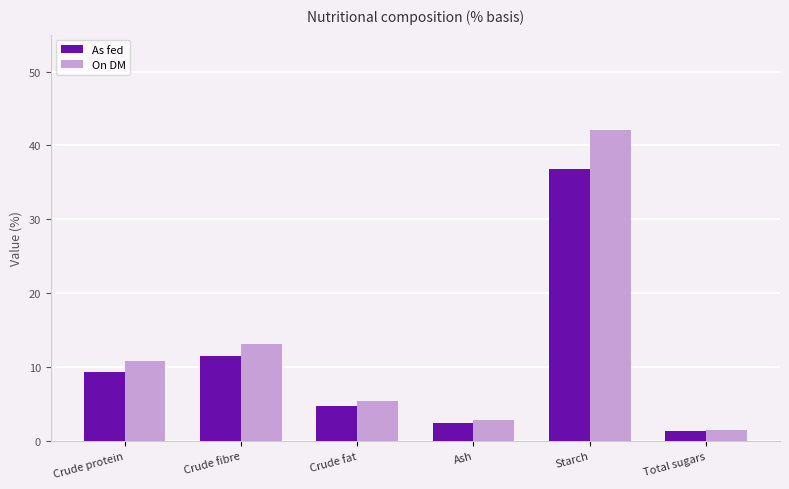

Rank the series by their average value, from highest to lowest.

On DM, As fed